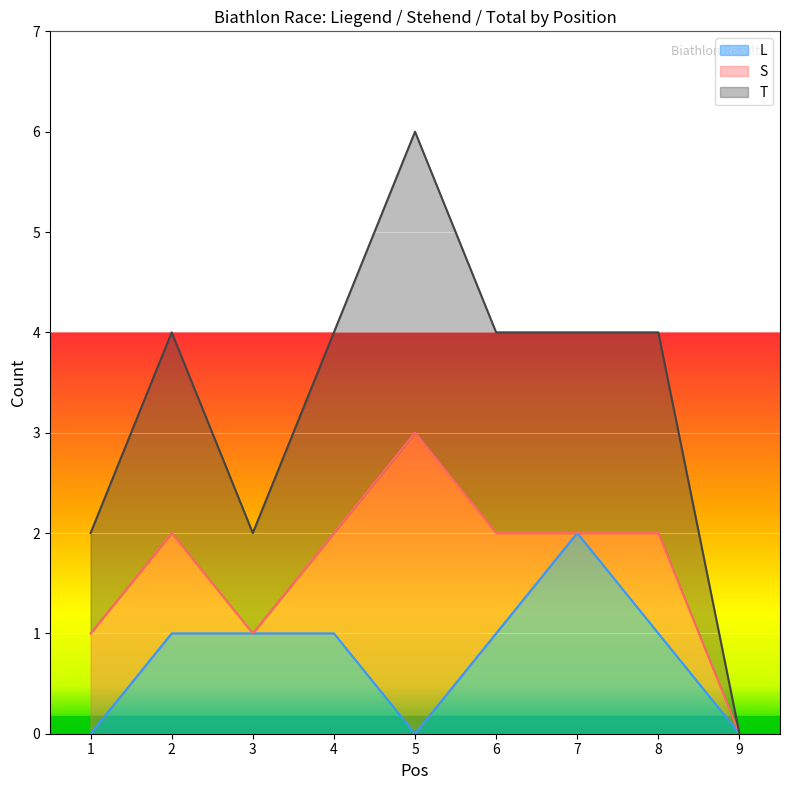

What is the greatest value displayed?

3